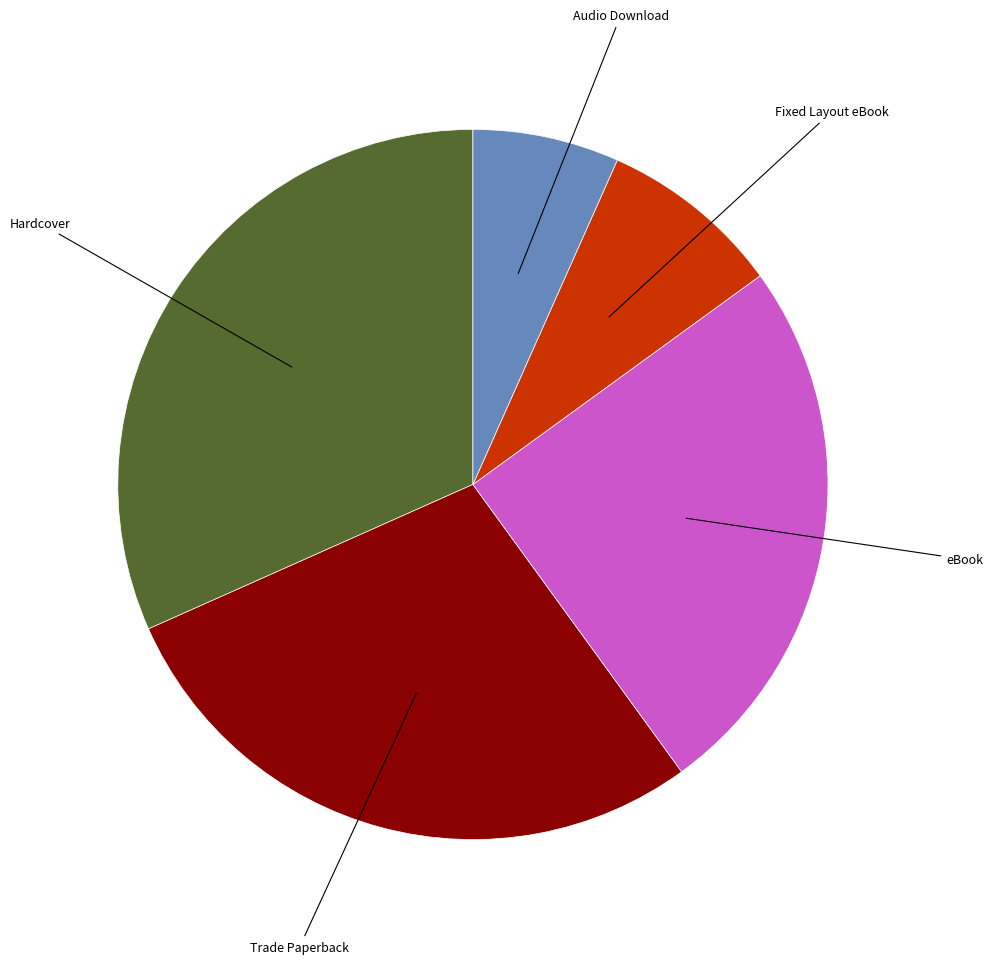

Is there any slice that represents more than half of the pie?

No